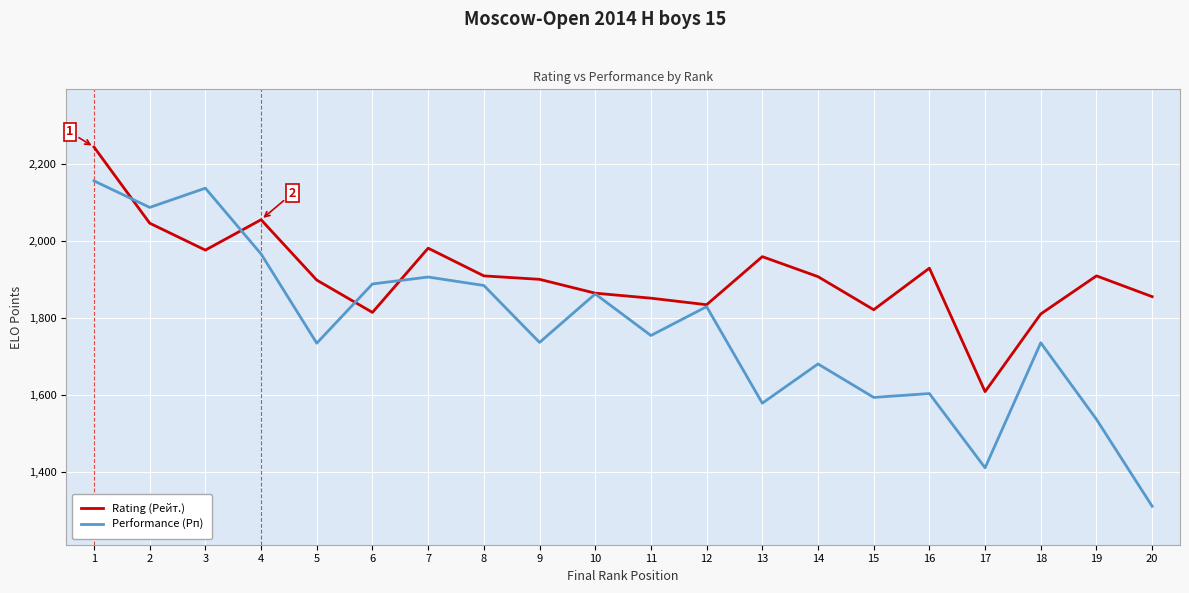

What is the minimum value shown in the chart?

1310